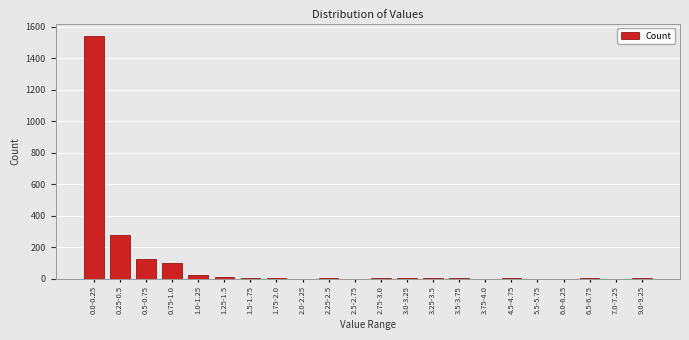

At which category does the chart reach its peak across all series?

0.0-0.25